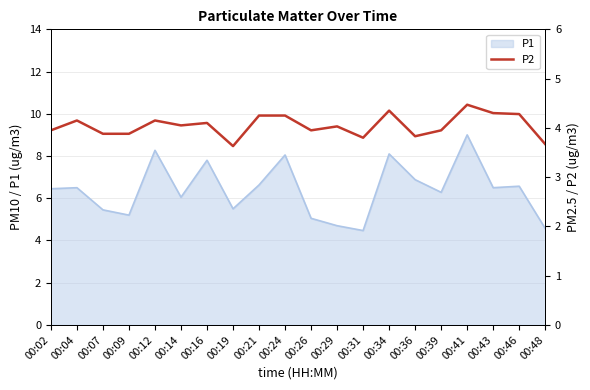

The P1 series shows 5.5 at 00:07. True or false?

True